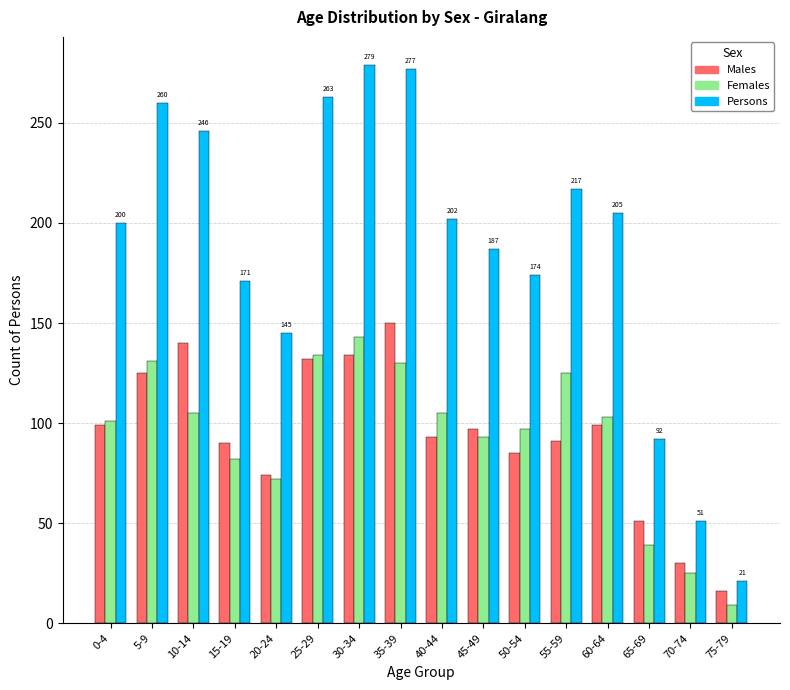

Which category has the lowest value across all series?

75-79